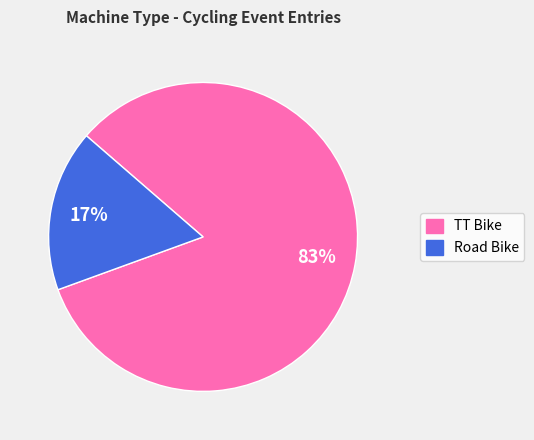

Count the number of slices in the pie.

2